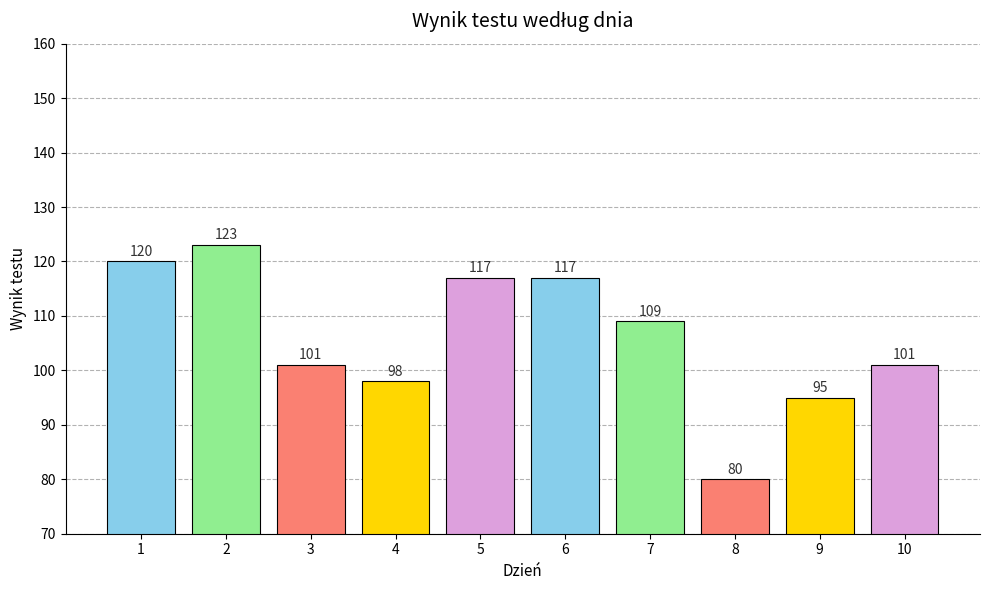

Reading left to right, what are all the values shown in this chart?

120	123	101	98	117	117	109	80	95	101